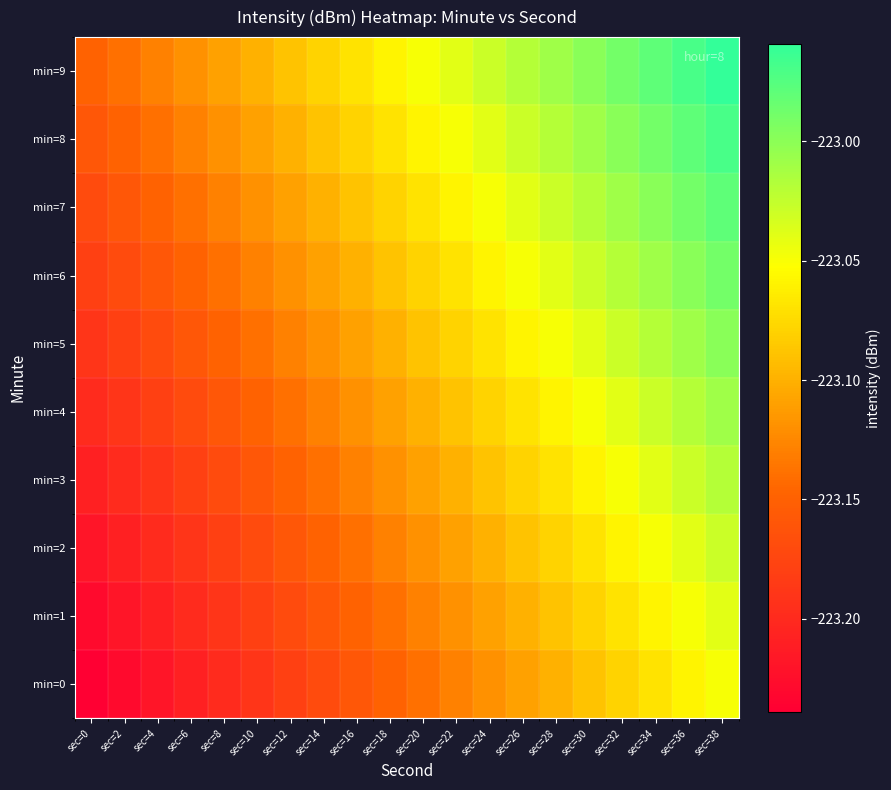

What is the spread (max minus min) of values at sec=14?

0.1